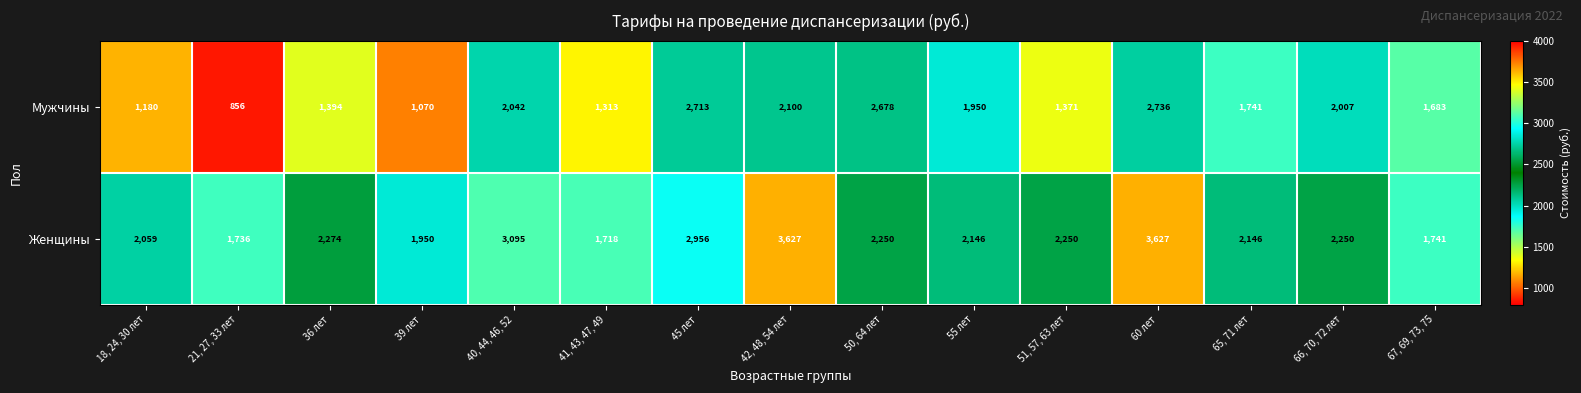

Reading left to right, what are all the values shown in this chart?

Мужчины: 18, 24, 30 лет=1180	21, 27, 33 лет=856	36 лет=1394	39 лет=1070	40, 44, 46, 52=2042	41, 43, 47, 49=1313	45 лет=2713	42, 48, 54 лет=2100	50, 64 лет=2678	55 лет=1950	51, 57, 63 лет=1371	60 лет=2736	65, 71 лет=1741	66, 70, 72 лет=2007	67, 69, 73, 75=1683
Женщины: 18, 24, 30 лет=2059	21, 27, 33 лет=1736	36 лет=2274	39 лет=1950	40, 44, 46, 52=3095	41, 43, 47, 49=1718	45 лет=2956	42, 48, 54 лет=3627	50, 64 лет=2250	55 лет=2146	51, 57, 63 лет=2250	60 лет=3627	65, 71 лет=2146	66, 70, 72 лет=2250	67, 69, 73, 75=1741